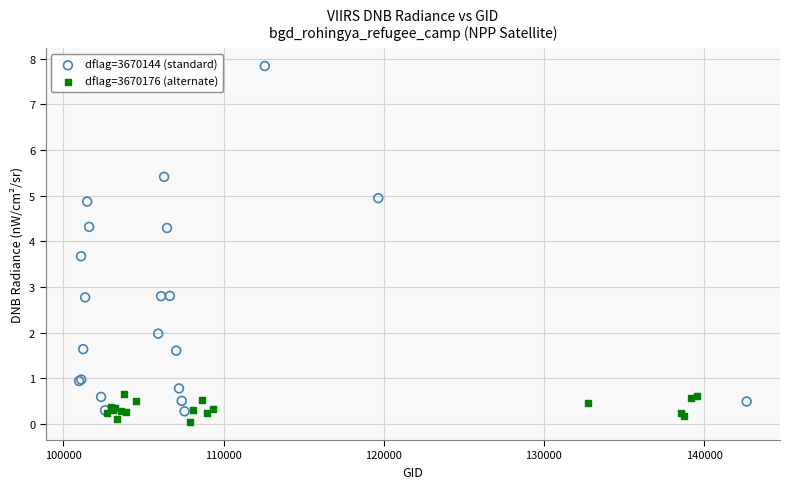

Which series has the widest spread of Y values?

dflag=3670144 (standard)